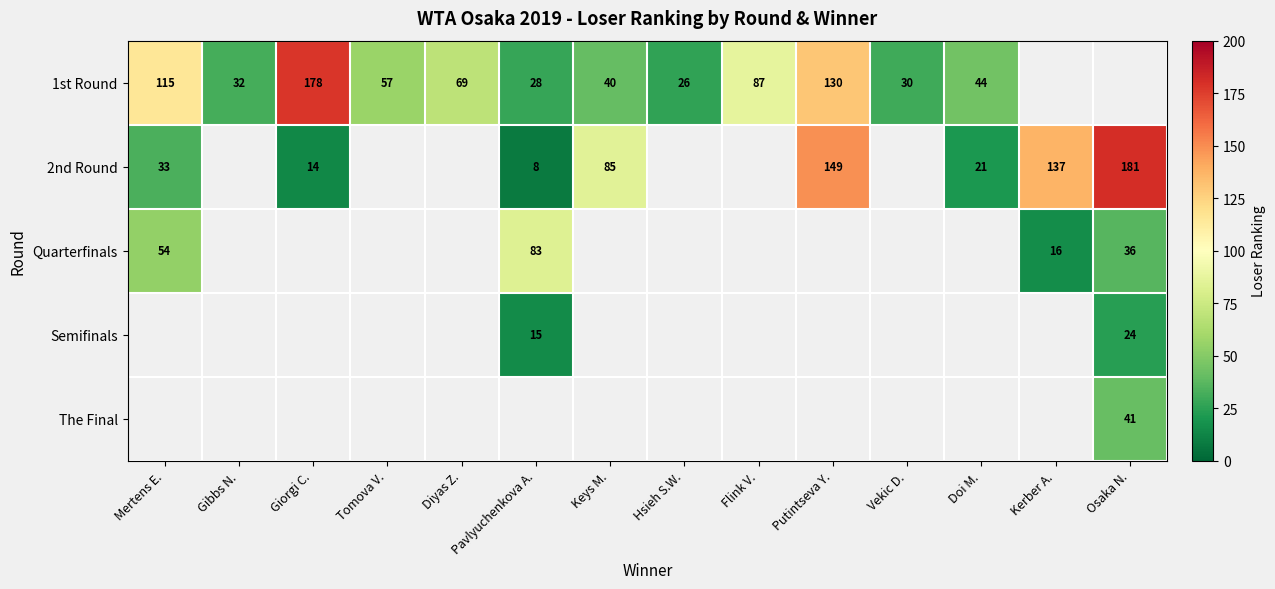

The 1st Round series shows 198 at Putintseva Y.. True or false?

False